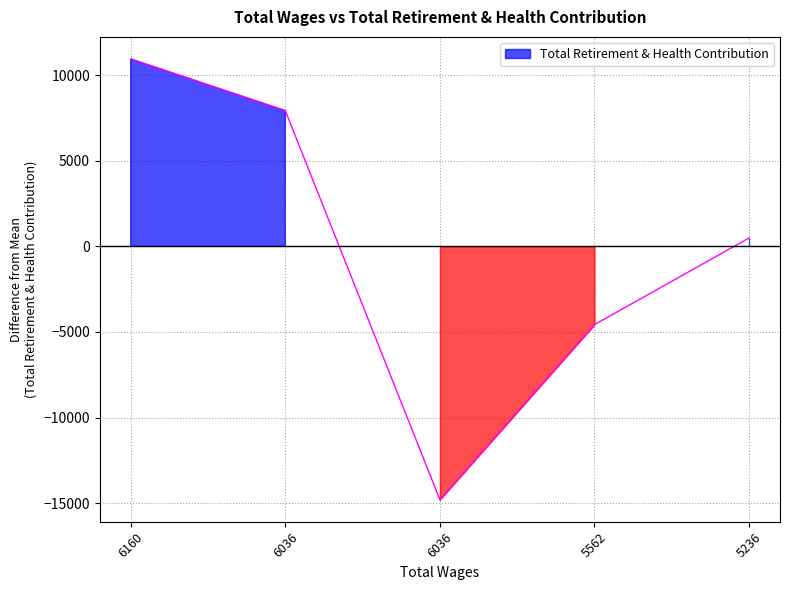

Reading left to right, what are all the values shown in this chart?

10952.6	7929.6	-14801.4	-4571.4	490.6